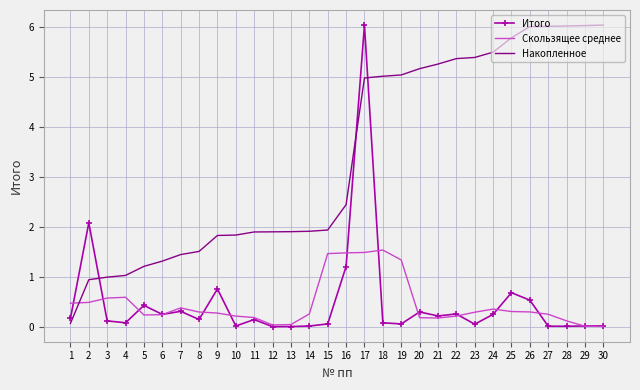

What is the difference between the Накопленное values at 10 and 27?

4.2